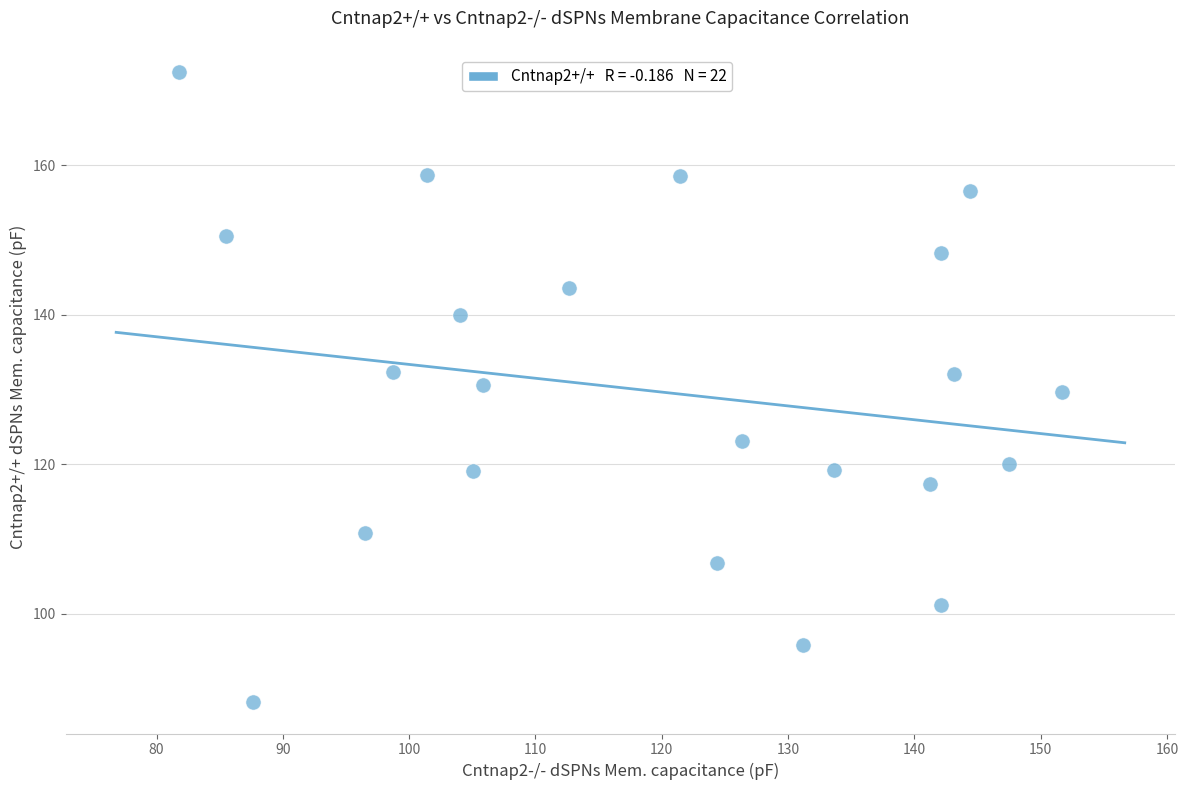

What is the range of X values (max minus min)?

69.8